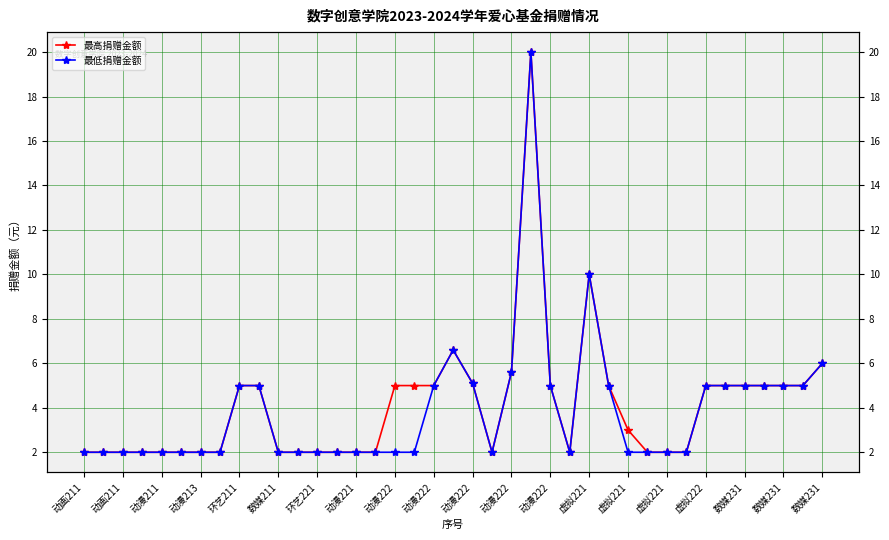

List the series in order of their peak value, lowest first.

最高捐赠金额, 最低捐赠金额